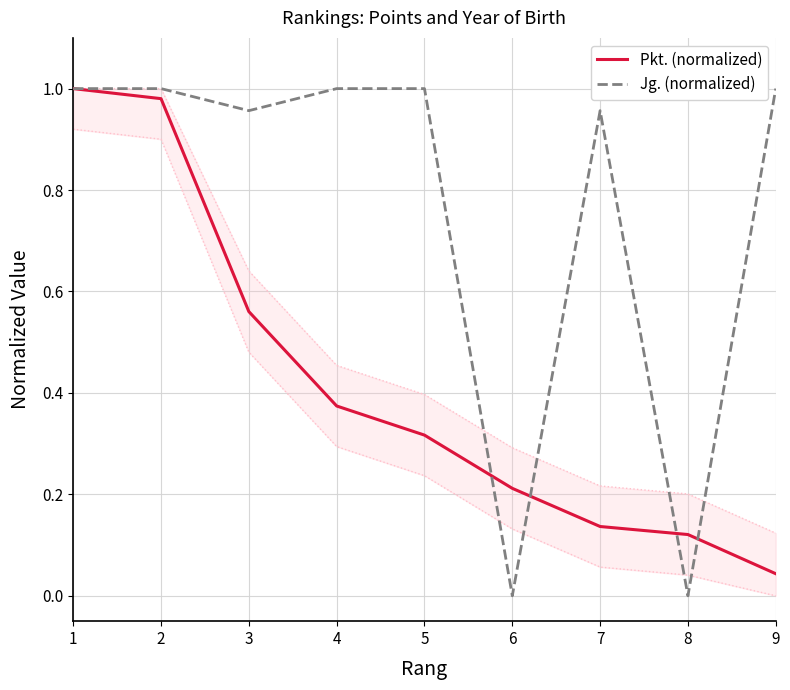

What is the spread (max minus min) of values at 9?

1.0